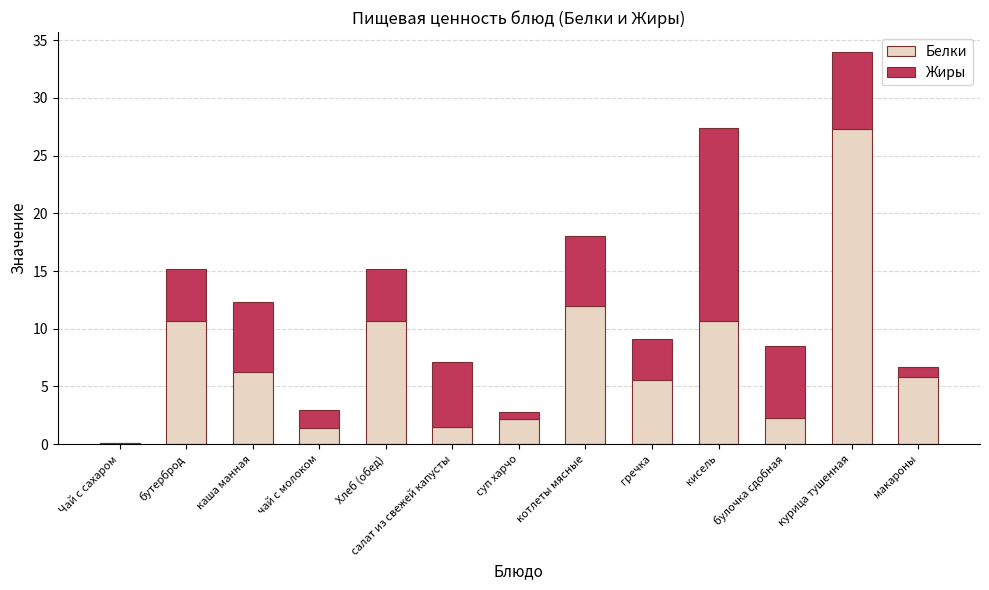

Is it true that Белки equals 1.5 at салат из свежей капусты?

True